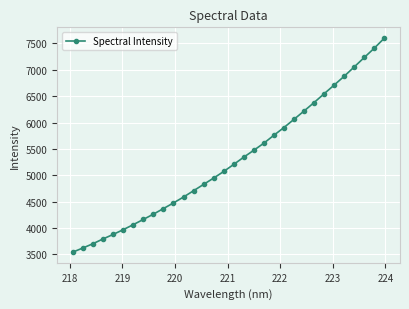

How many distinct data groups are displayed?

1